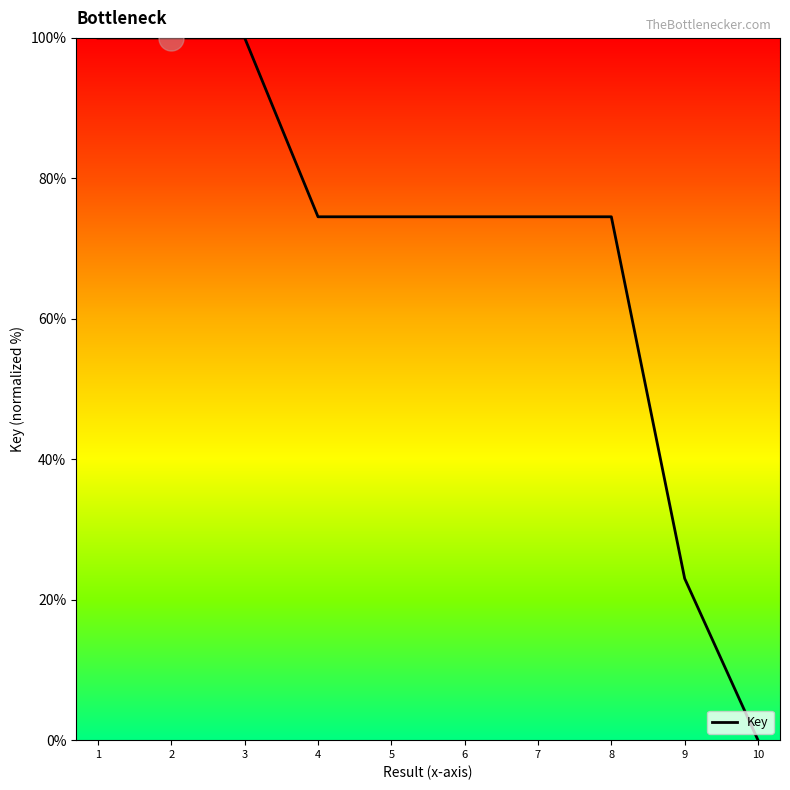

What is the ratio of the value at 7 to the value at 4?

1.0